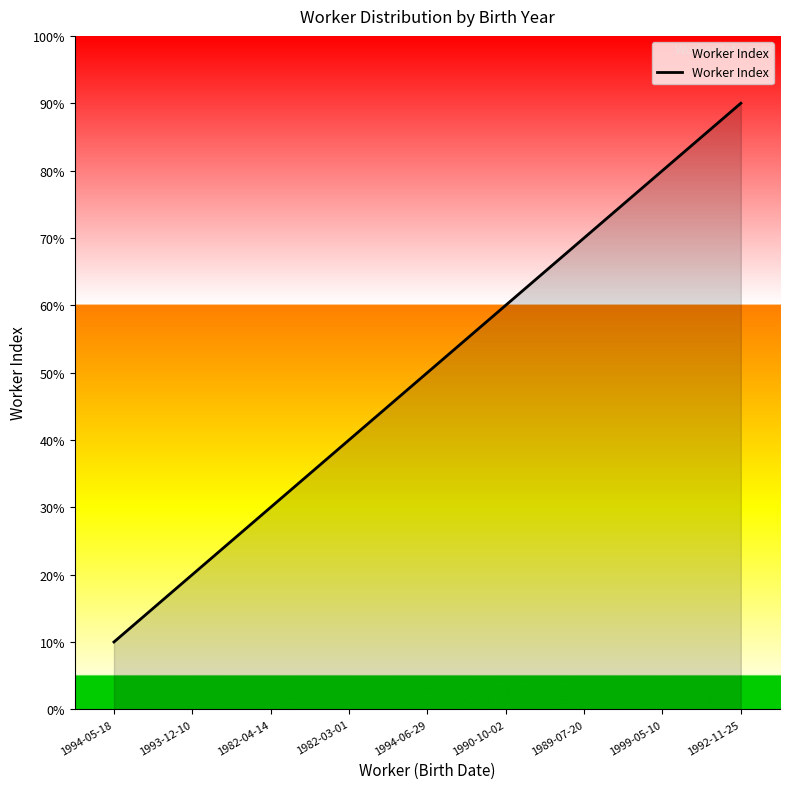

Does the chart display data point markers on the line(s)?

No